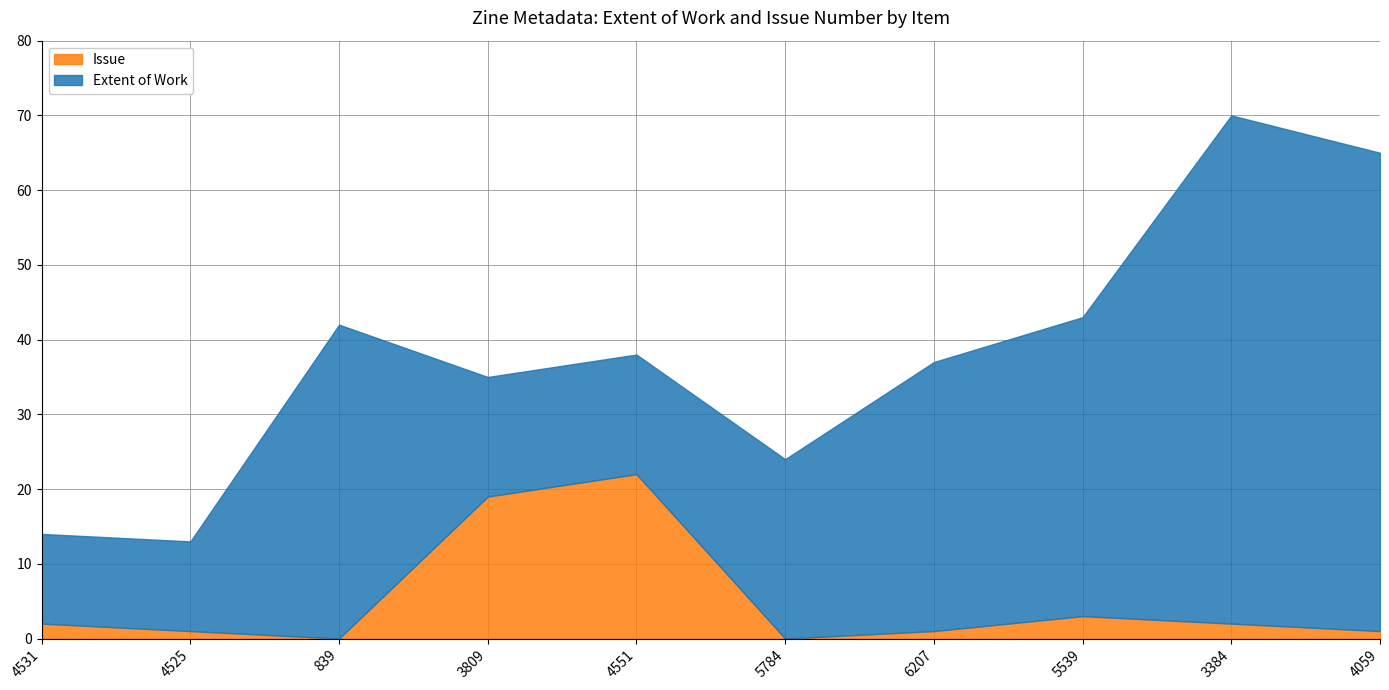

True or false: Issue has a value of 0 at 6207.

False